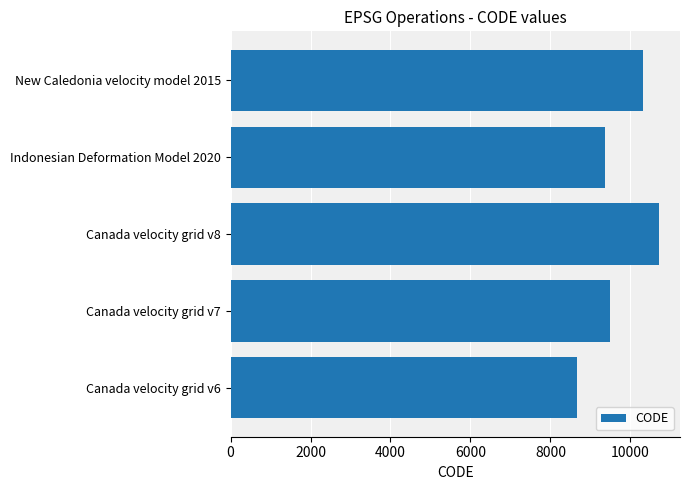

What is the difference between the maximum and minimum values?

2031